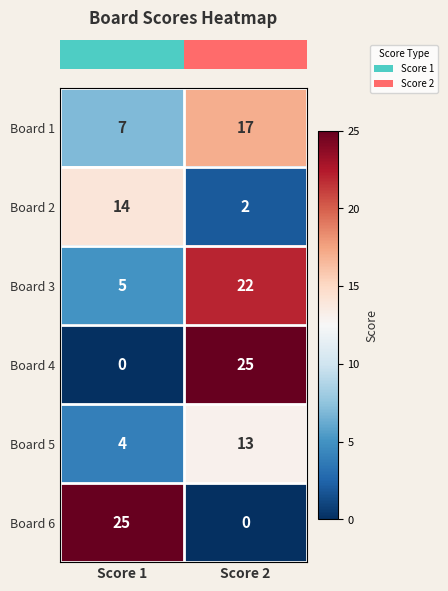

At which label is Board 1 closest to 12?

Score 1